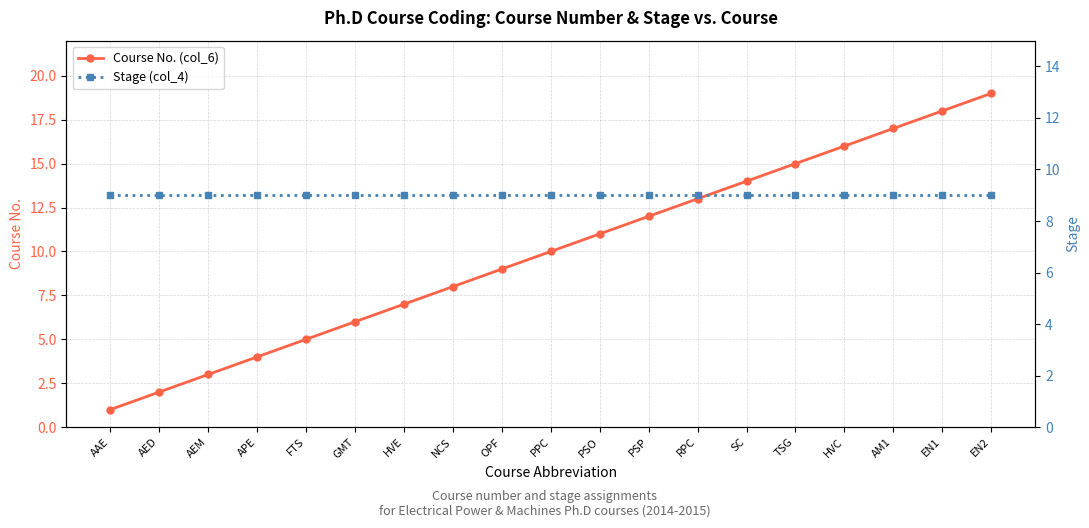

What is the maximum value shown in the chart?

19